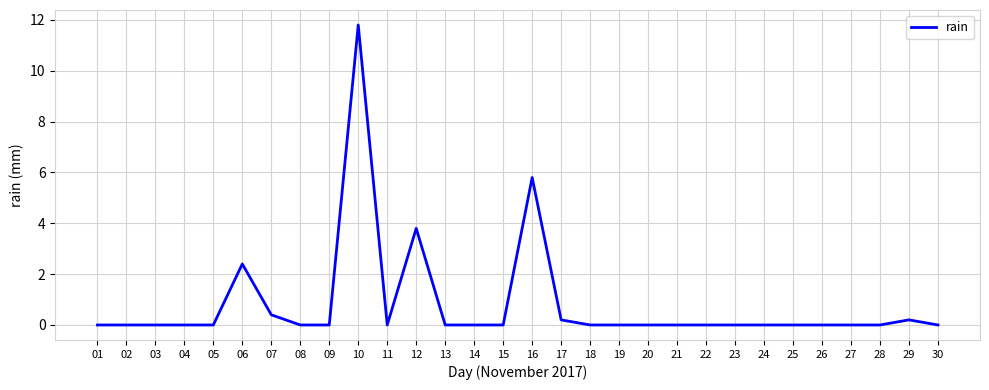

Reading left to right, what are all the values shown in this chart?

0.0	0.0	0.0	0.0	0.0	2.4	0.4	0.0	0.0	11.8	0.0	3.8	0.0	0.0	0.0	5.8	0.2	0.0	0.0	0.0	0.0	0.0	0.0	0.0	0.0	0.0	0.0	0.0	0.2	0.0